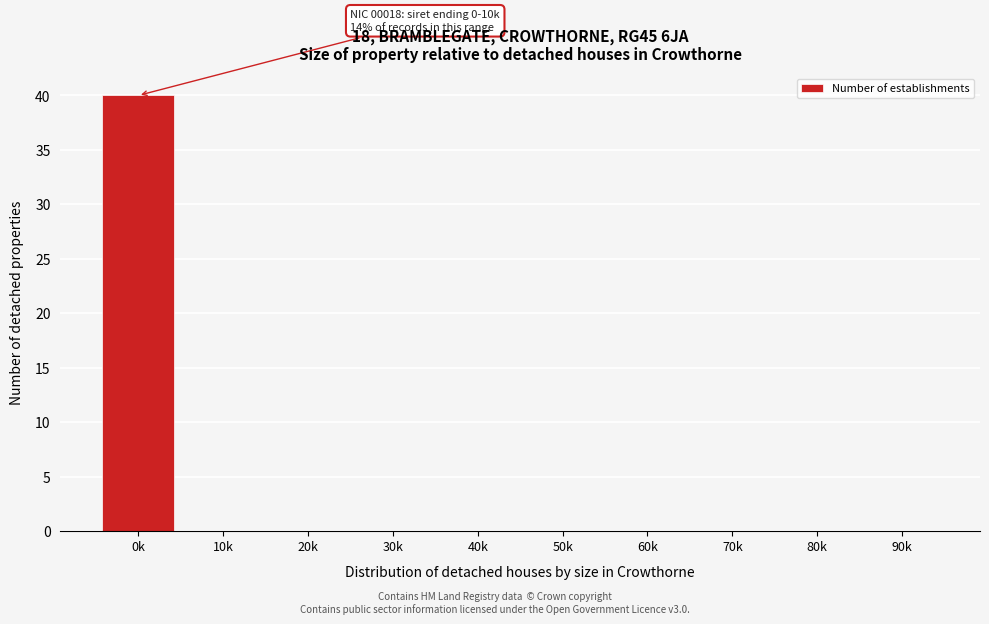

Reading left to right, list all the values displayed in this chart.

0k=40	10k=0	20k=0	30k=0	40k=0	50k=0	60k=0	70k=0	80k=0	90k=0